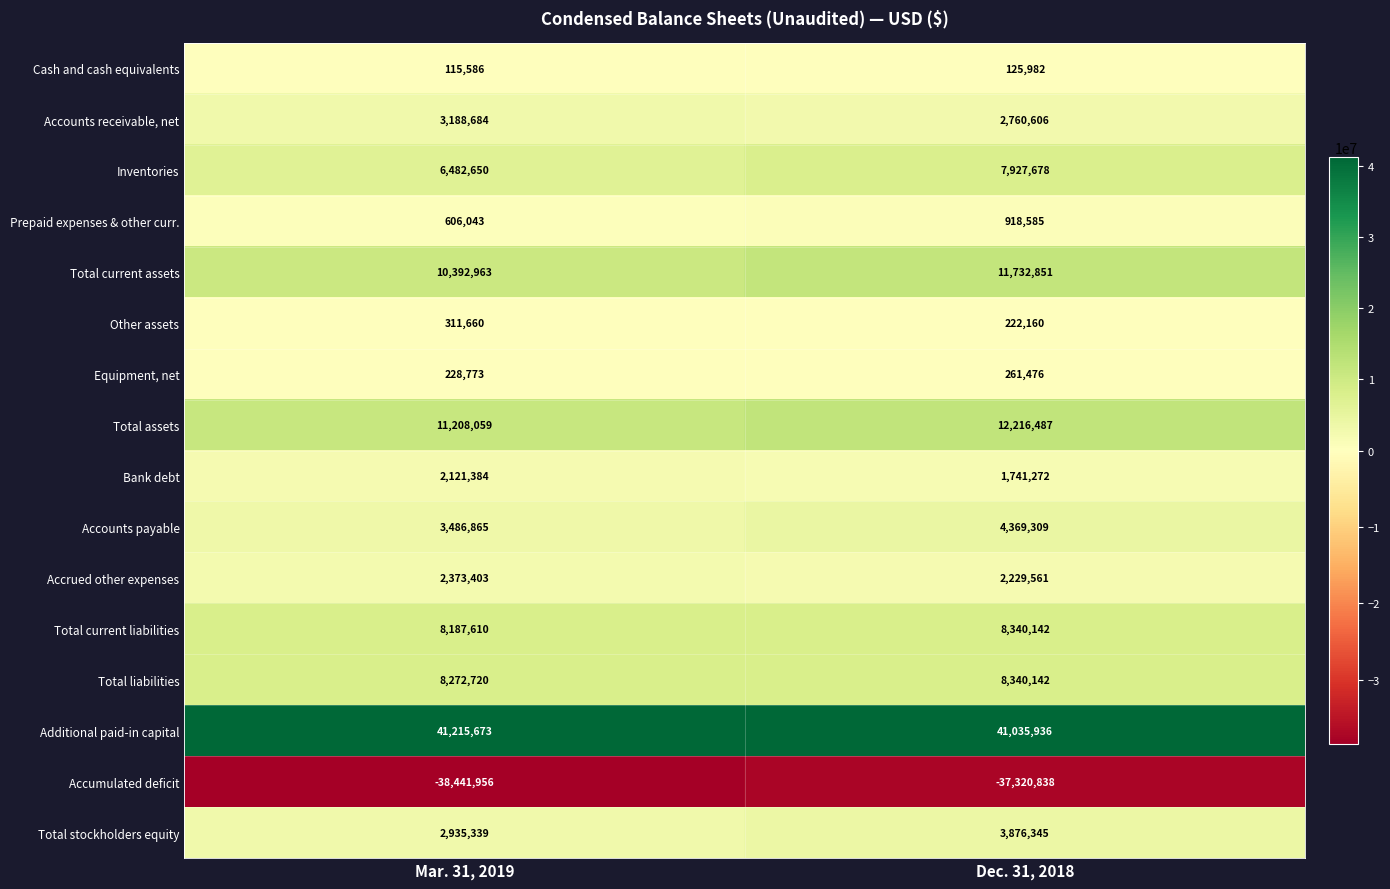

What is the average value of the Total current liabilities series?

8263876